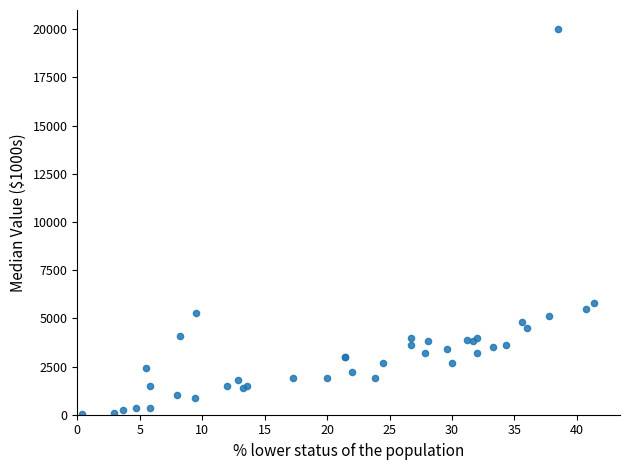

What Y value in the scatter plot is closest to 10015?

5800